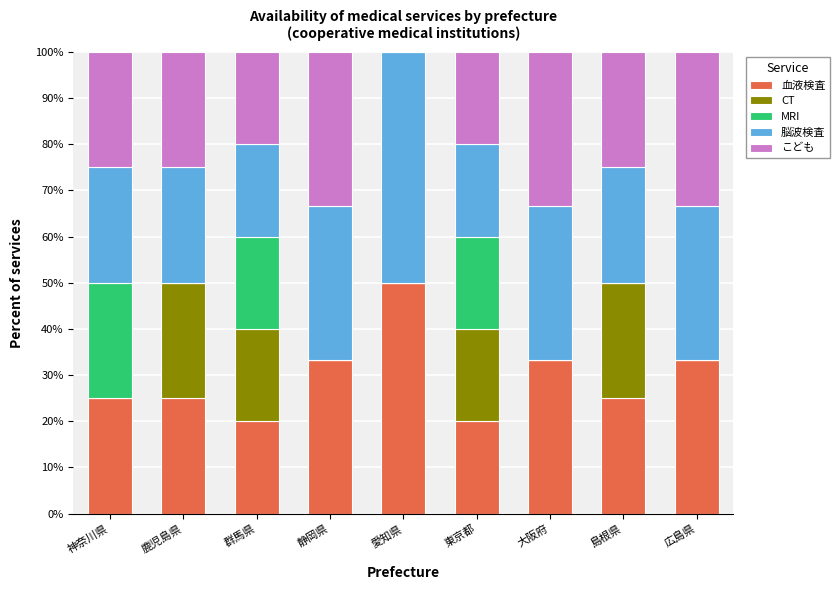

How many data points does each series have?

9